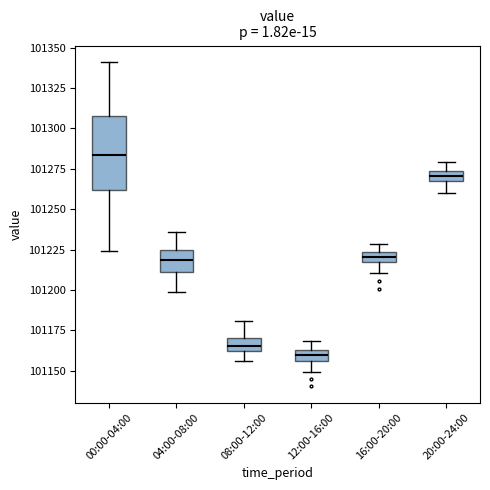

Where does the median line of the box for 04:00-08:00 sit on the y-axis? The values are not printed on the chart, so give them approximately, as read against the axis.

101220